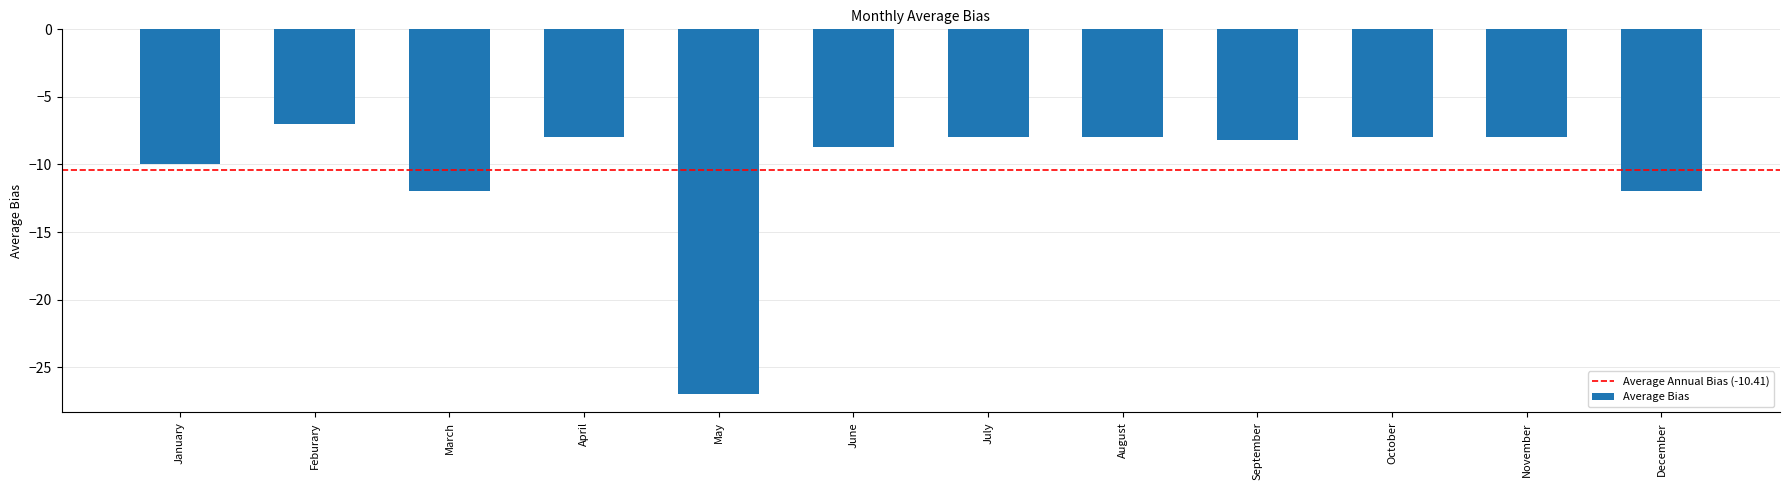

What is the sum of the values at June and July?

-16.7